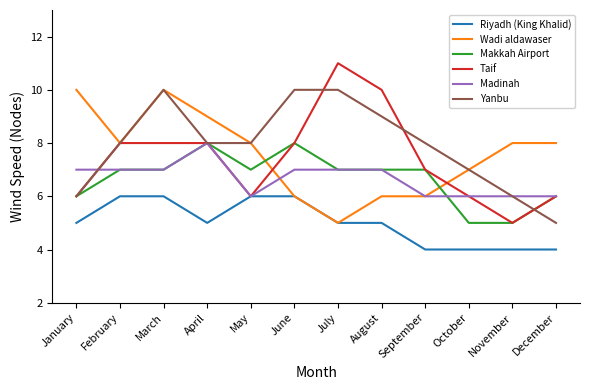

The value of Makkah Airport at June is 8. True or false?

True